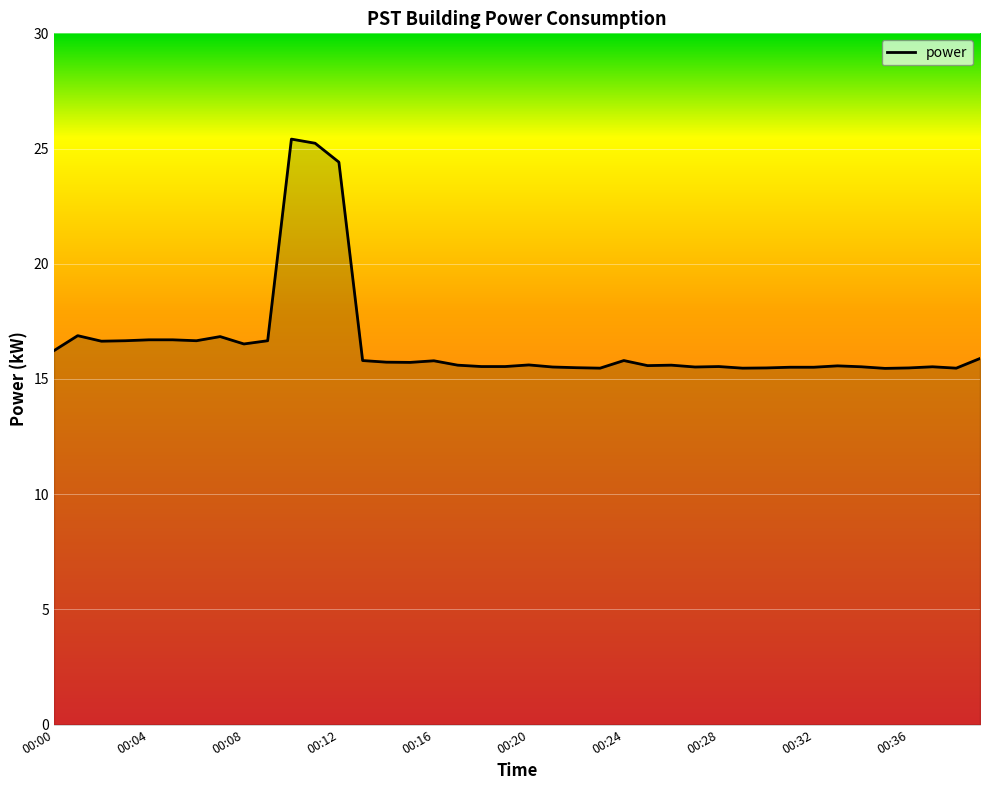

What is the minimum value shown in the chart?

15.5